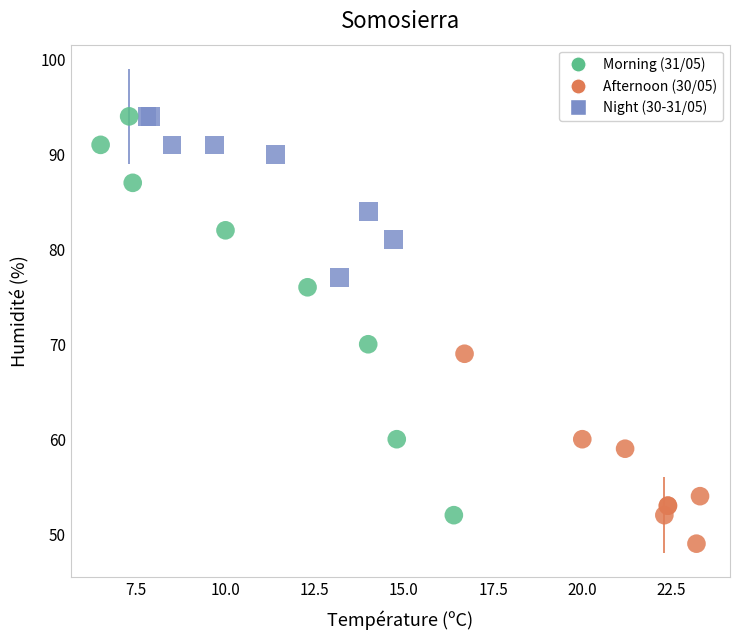

Which series contains the lowest Y value?

Afternoon (30/05)